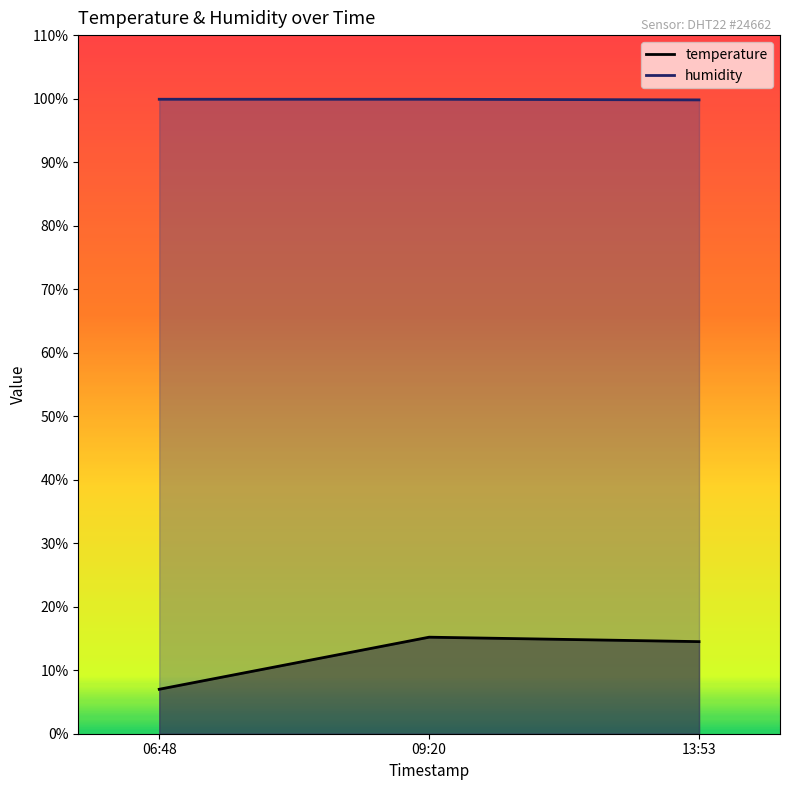

Is the value of temperature at 09:20 greater than the value of humidity at 09:20?

No